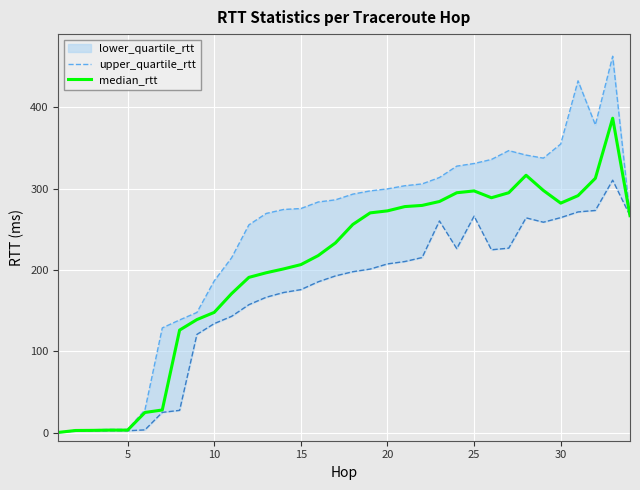

Is it true that median_rtt equals 68.3 at 15?

False